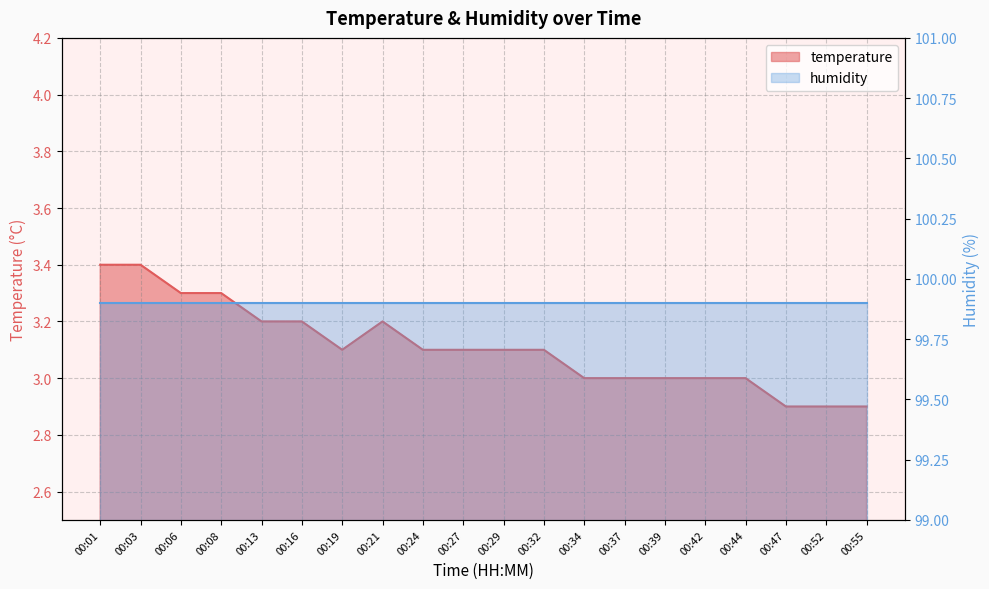

How many points are lower than both their immediate neighbors (excluding endpoints)?

1